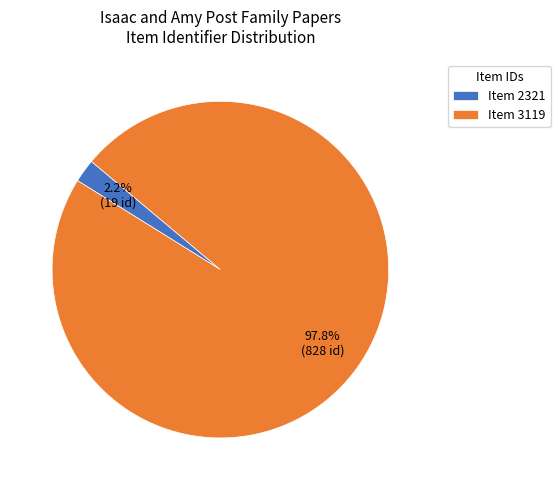

Which slice is the largest?

Item 3119